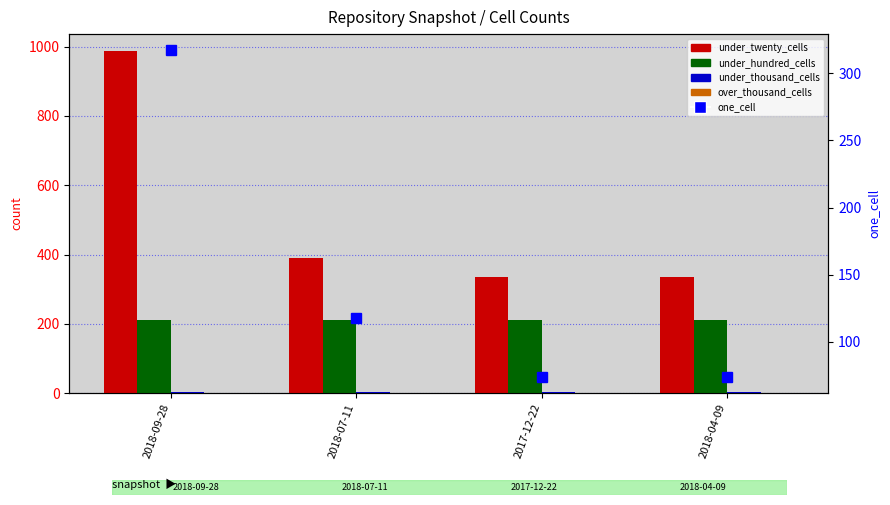

Read the under_thousand_cells value at 2018-07-11.

2